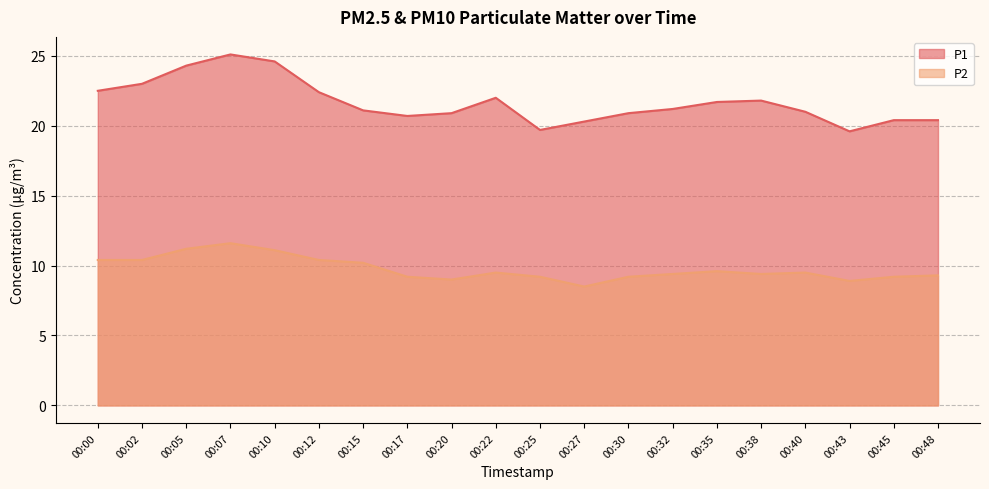

Rank the series at 00:40 from lowest to highest value.

P2, P1